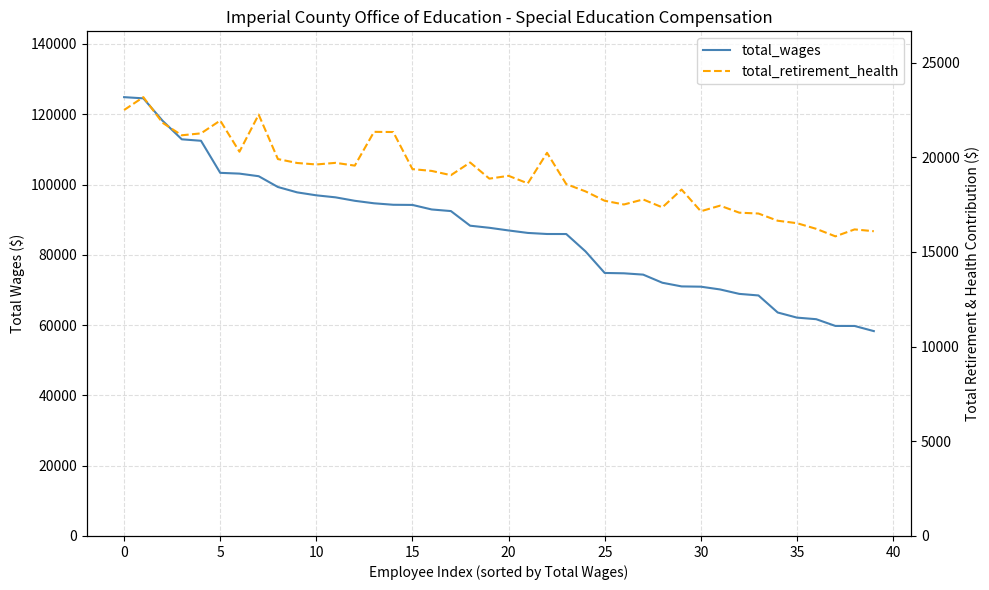

How many data points in total_wages are above 87694?

19